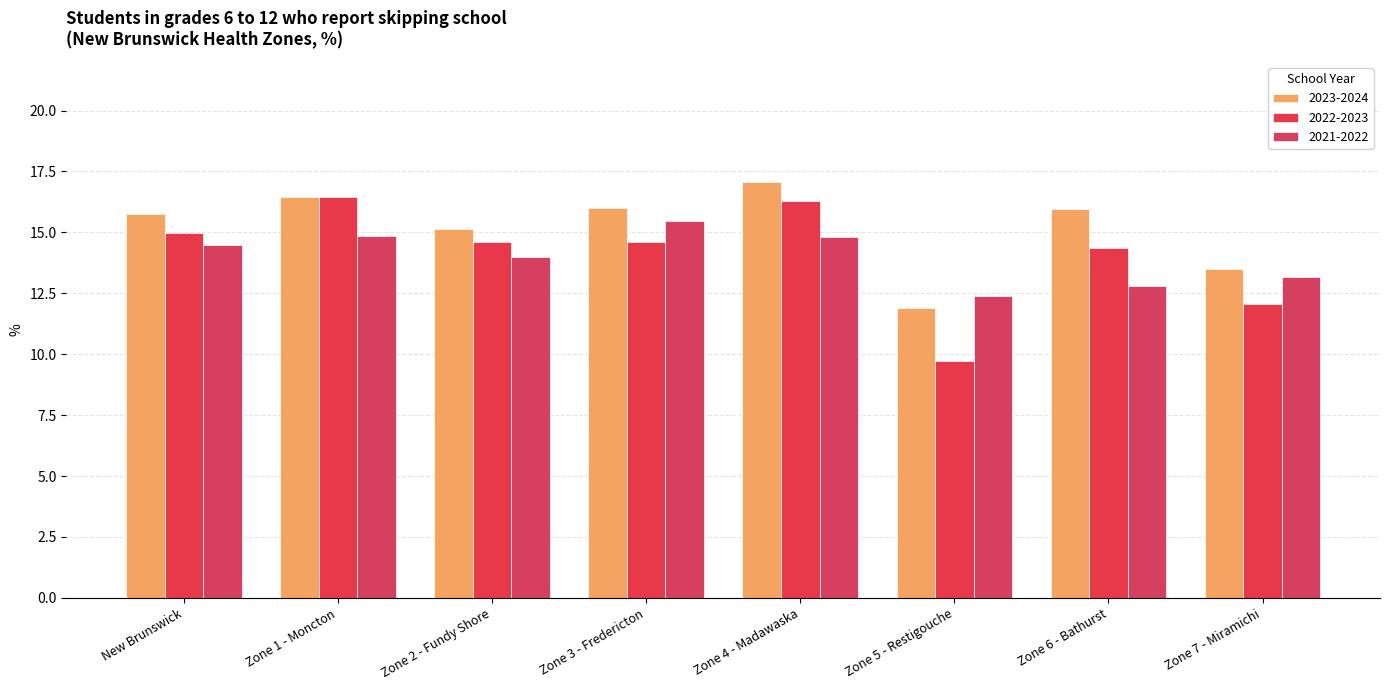

How many bars are there in each group?

3